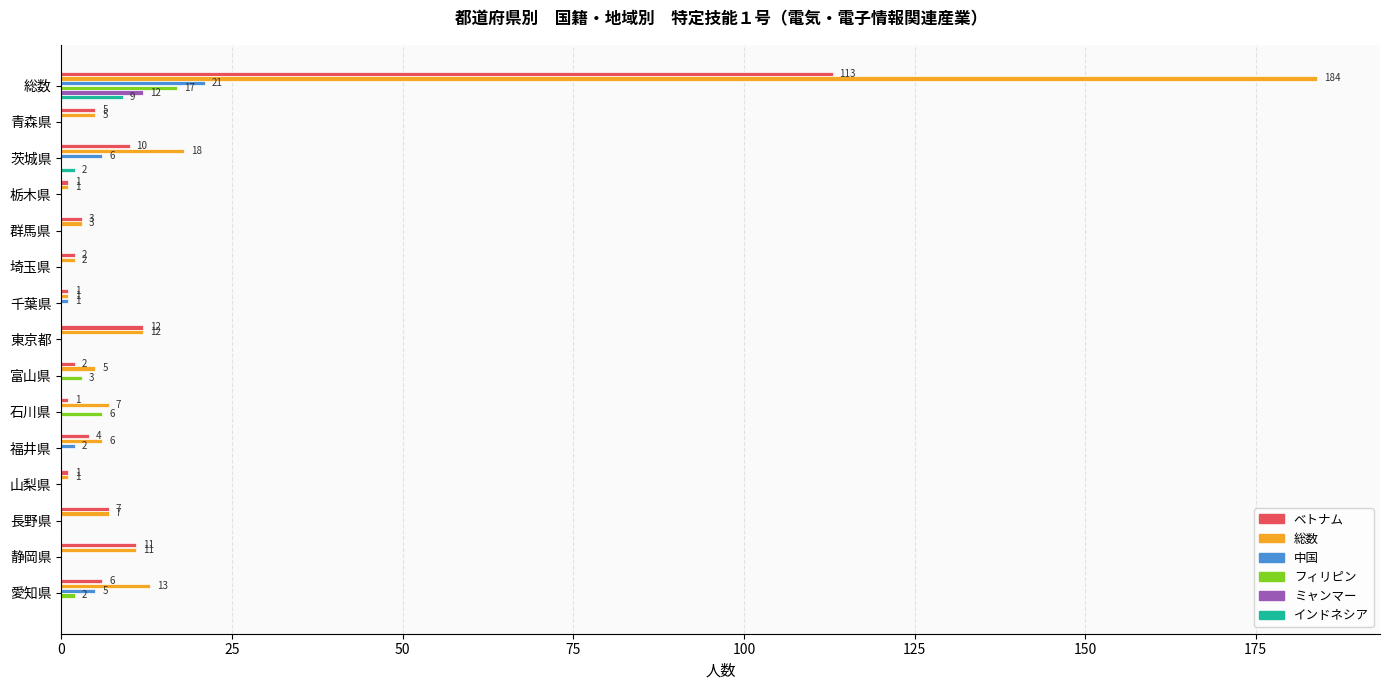

What is the greatest value displayed?

184